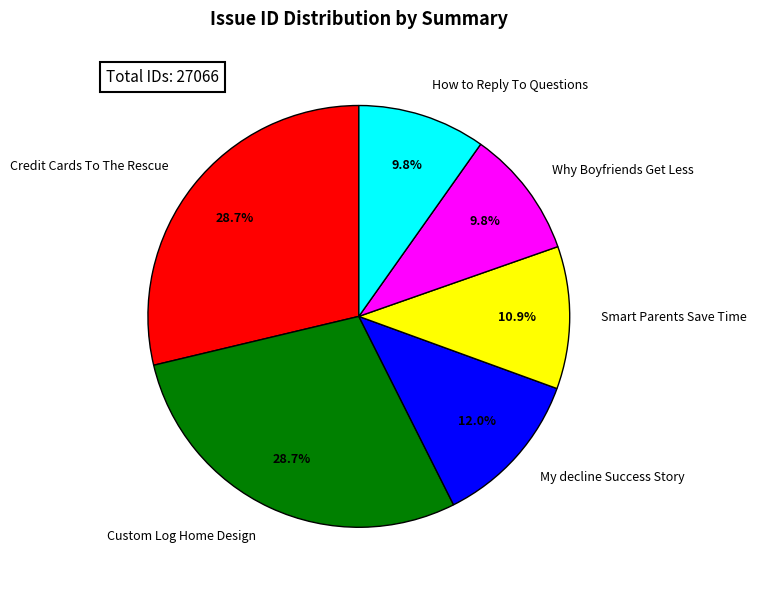

To the nearest percent, what is the average slice percentage?

17%